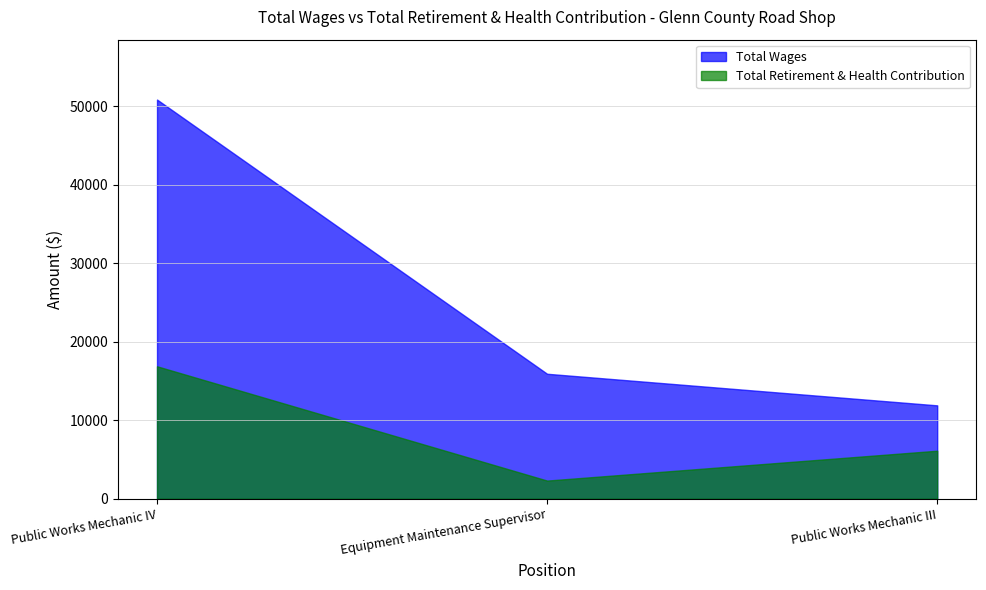

At which category does the chart reach its peak across all series?

Public Works Mechanic IV